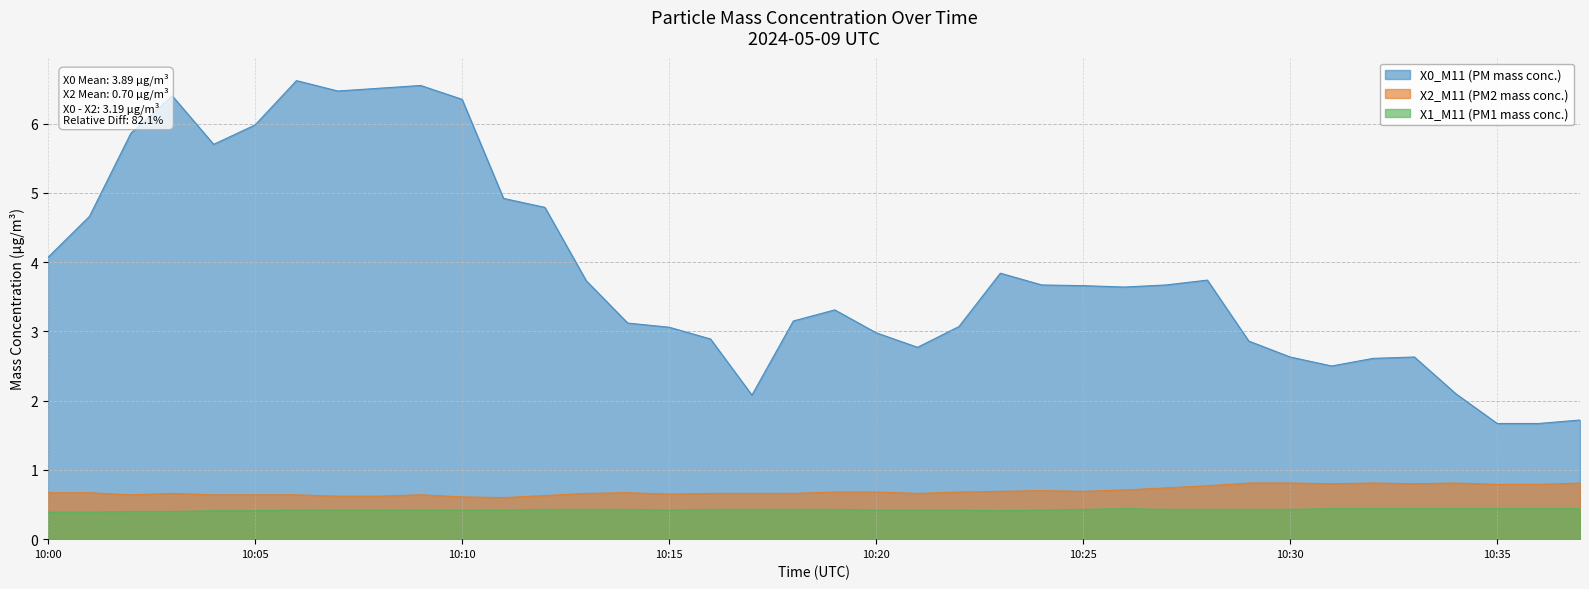

True or false: X2_M11 (PM2 mass conc.) and X0_M11 (PM mass conc.) cross at least once.

False